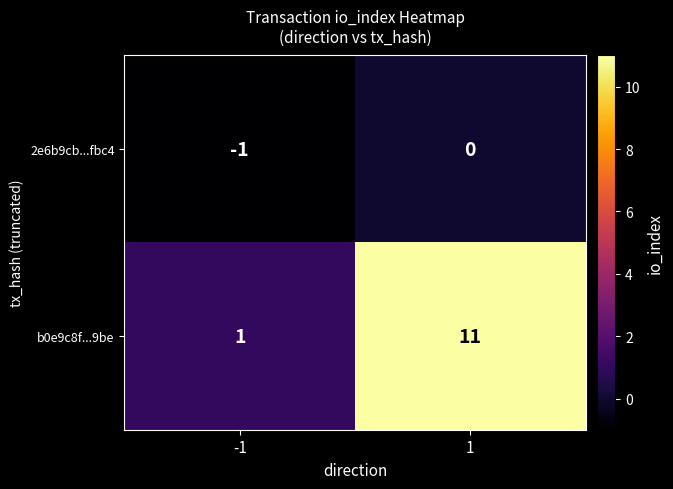

Read the b0e9c8f...9be value at 1.

11